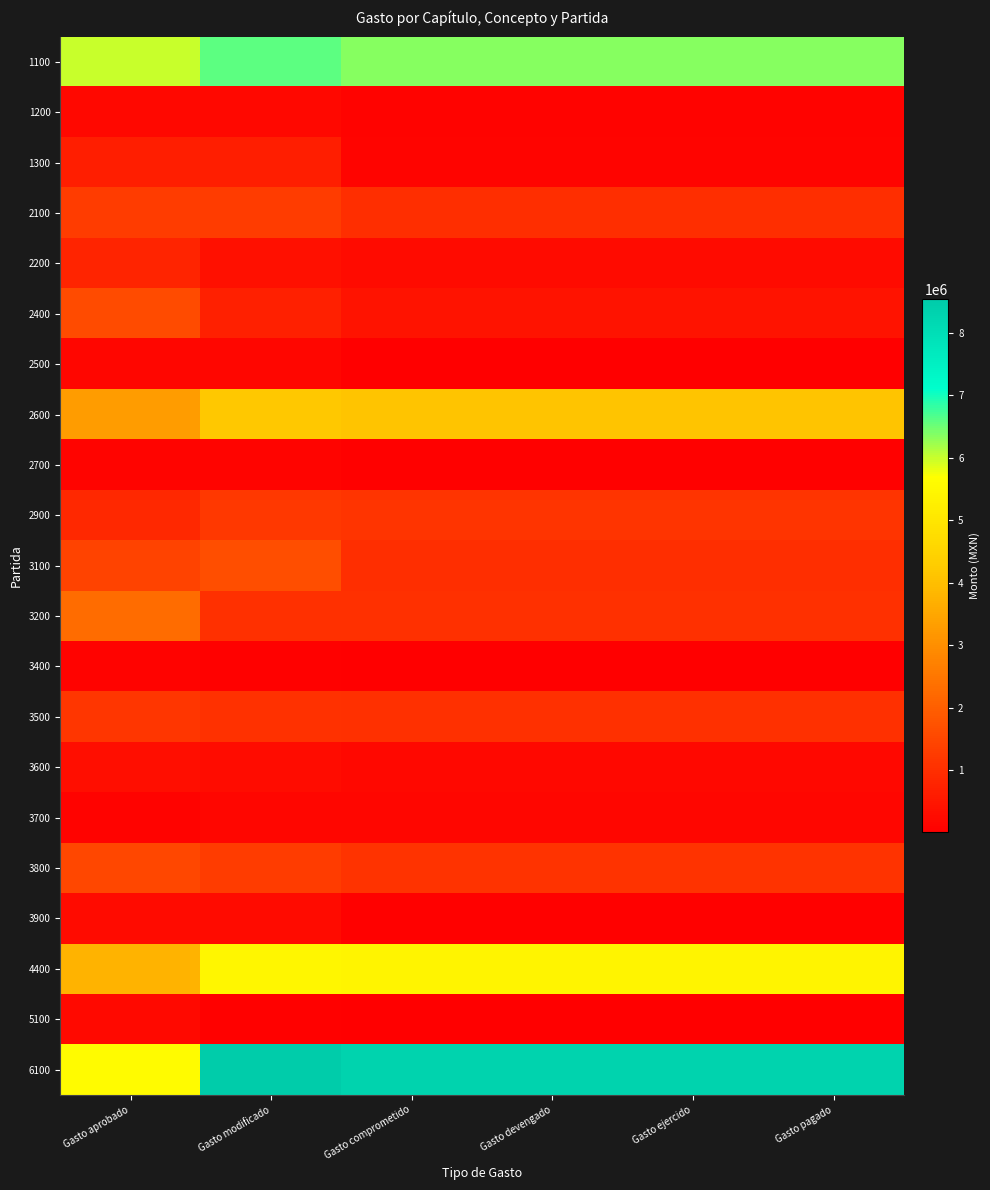

What is the spread (max minus min) of values at Gasto devengado?

8295898.8